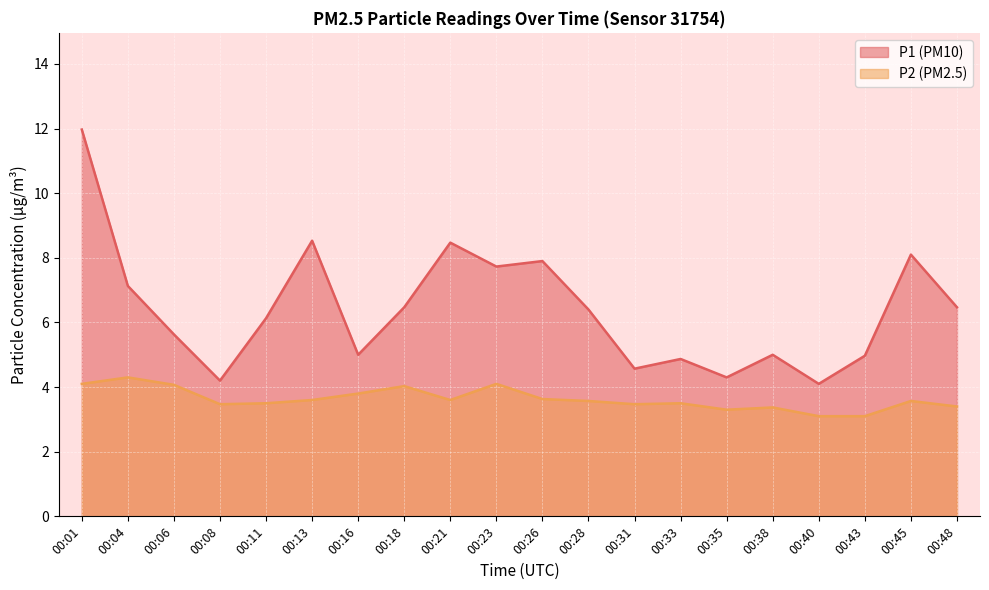

What is the average value of the P1 series?

6.4